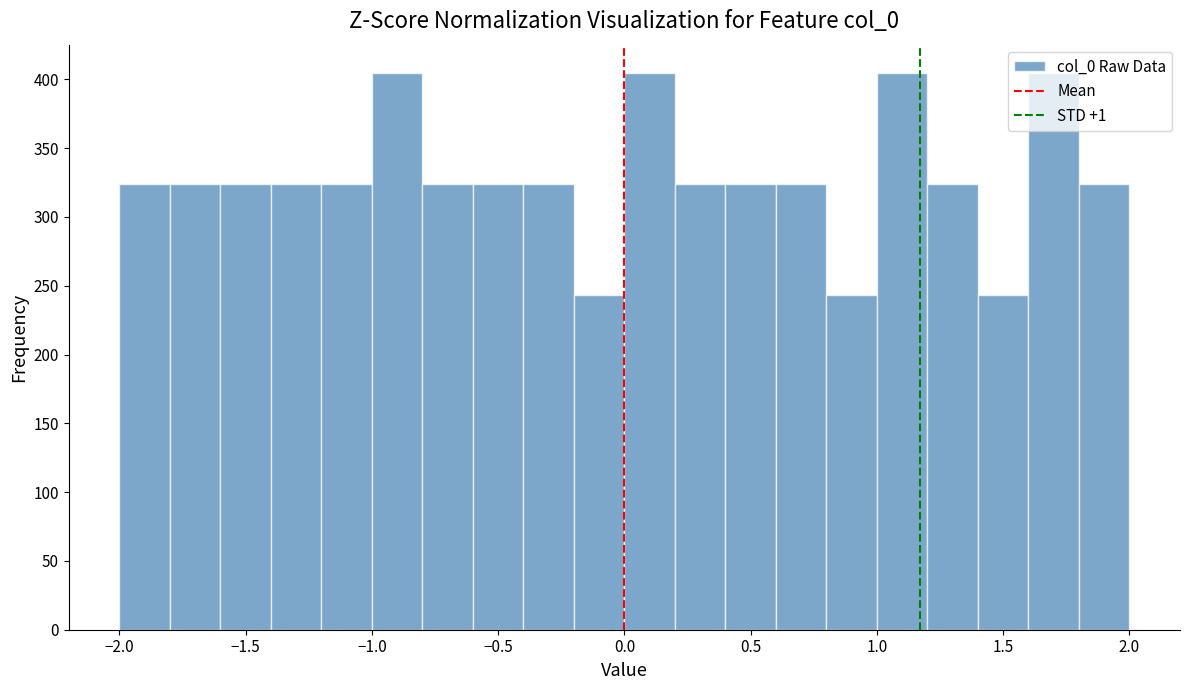

Reading left to right, list every bar in this chart as the range it spans on the x-axis followed by its height. The values are not printed on the chart, so give them approximately, as read against the axis.

-2.0 to -1.8: 325
-1.8 to -1.6: 325
-1.6 to -1.4: 325
-1.4 to -1.2: 325
-1.2 to -1.0: 325
-1.0 to -0.8: 405
-0.8 to -0.6: 325
-0.6 to -0.4: 325
-0.4 to -0.2: 325
-0.2 to 0.0: 245
0.0 to 0.2: 405
0.2 to 0.4: 325
0.4 to 0.6: 325
0.6 to 0.8: 325
0.8 to 1.0: 245
1.0 to 1.2: 405
1.2 to 1.4: 325
1.4 to 1.6: 245
1.6 to 1.8: 405
1.8 to 2.0: 325